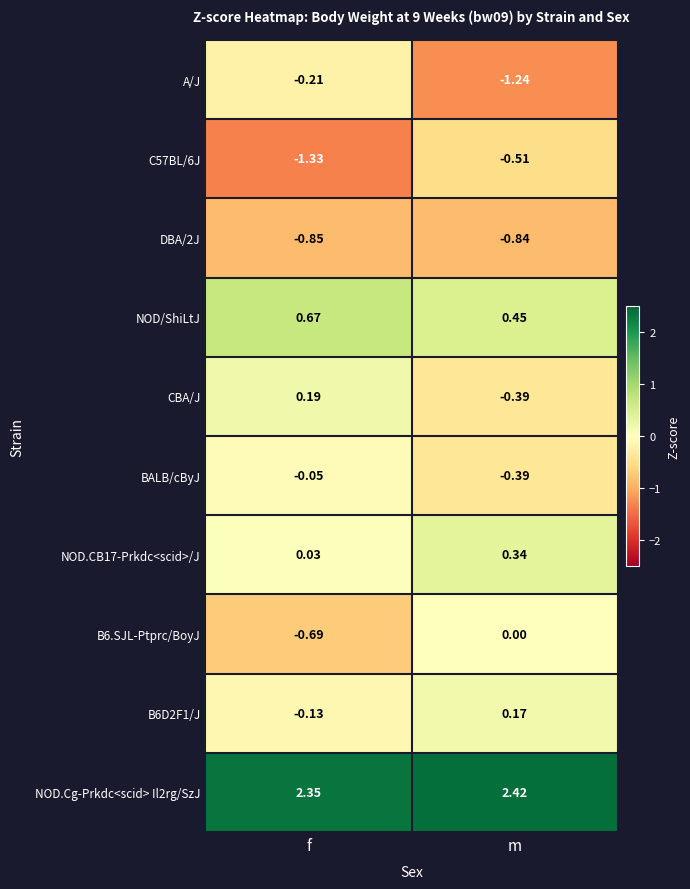

Which series has the widest spread of values?

A/J